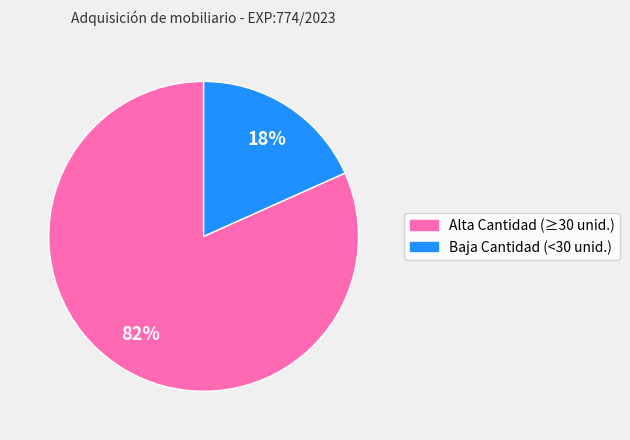

How many segments does this pie chart have?

2